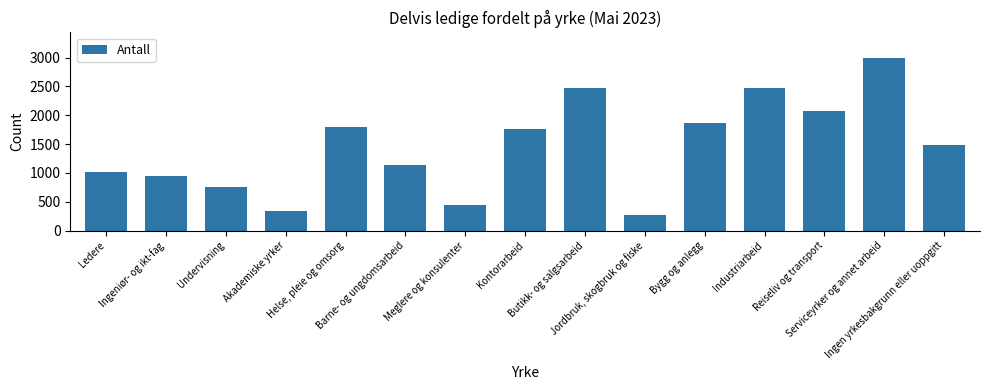

What is the difference between the maximum and second lowest values?

2642